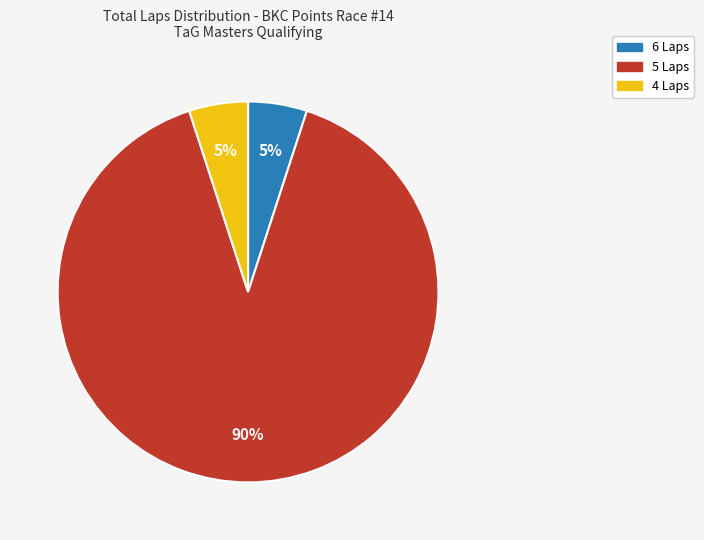

To the nearest percent, what is the difference between the largest and smallest slice percentages?

85%